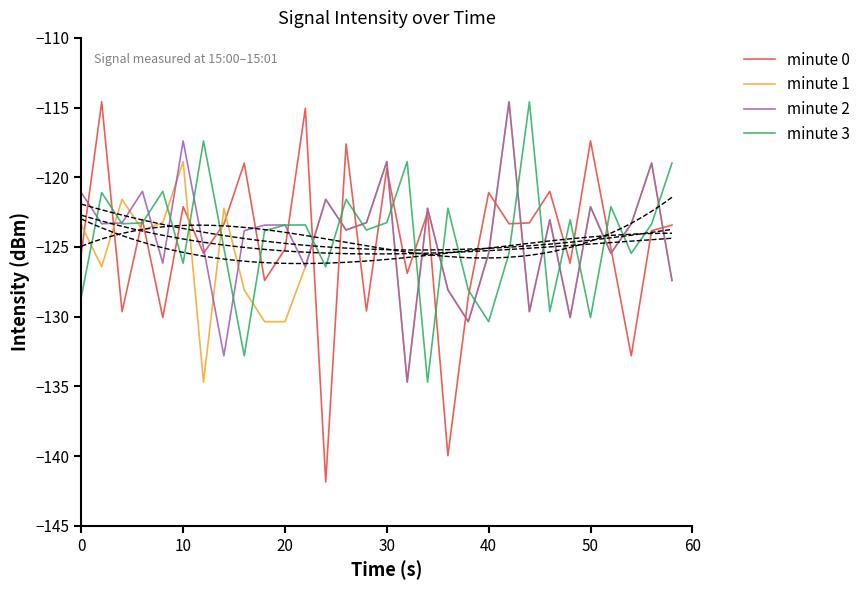

True or false: minute 3 has a value of -184.2 at 20.

False